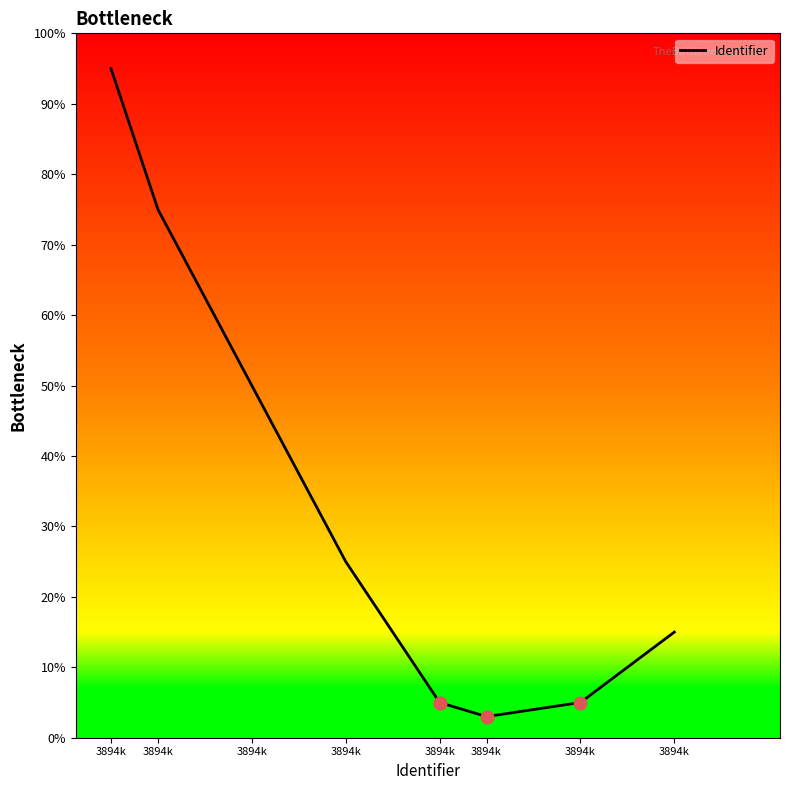

What is the change in value from 3894k to 3894k?

-20